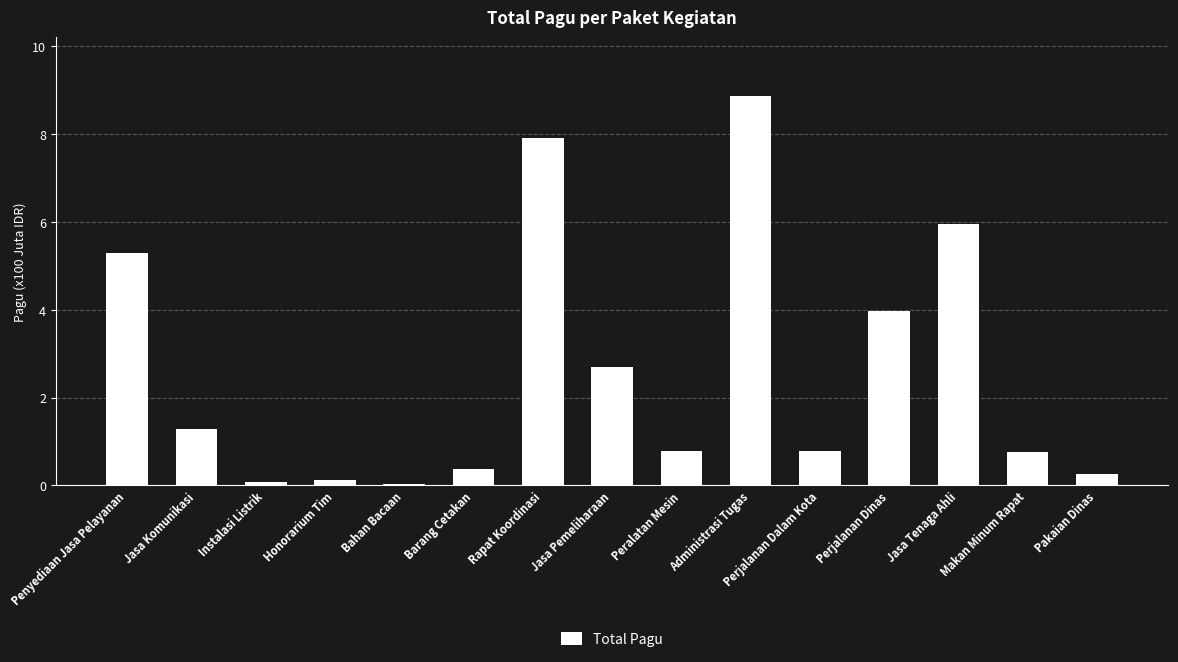

Where is the data nearest to the value 4?

Perjalanan Dinas